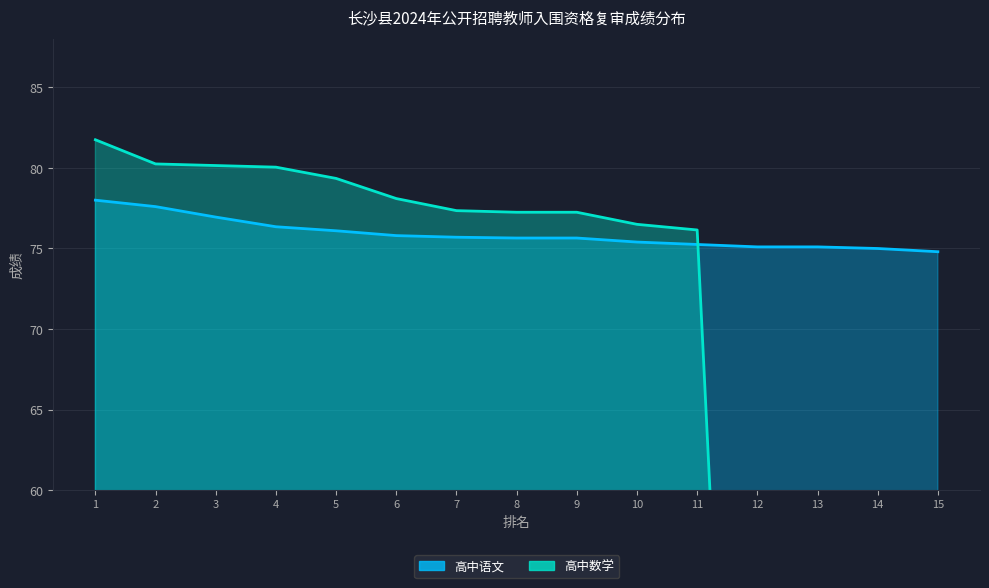

True or false: 高中数学 and 高中语文 cross at least once.

True